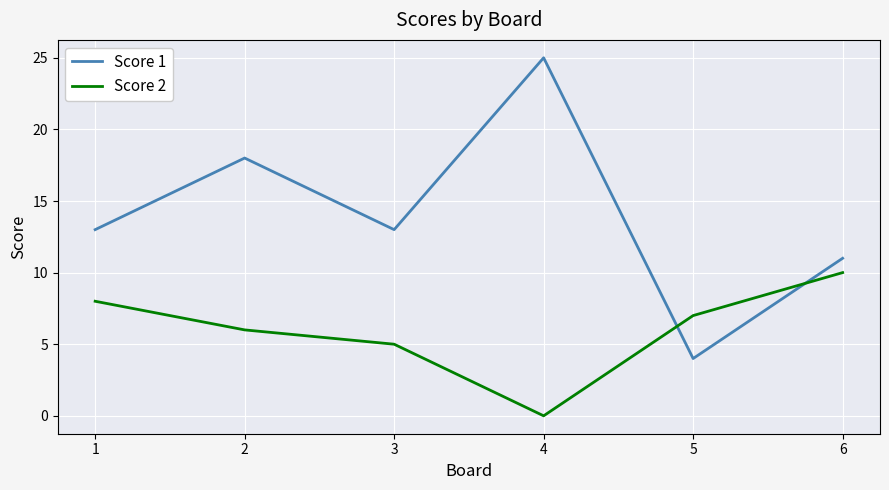

Between 2 and 6, which series saw the biggest shift?

Score 1